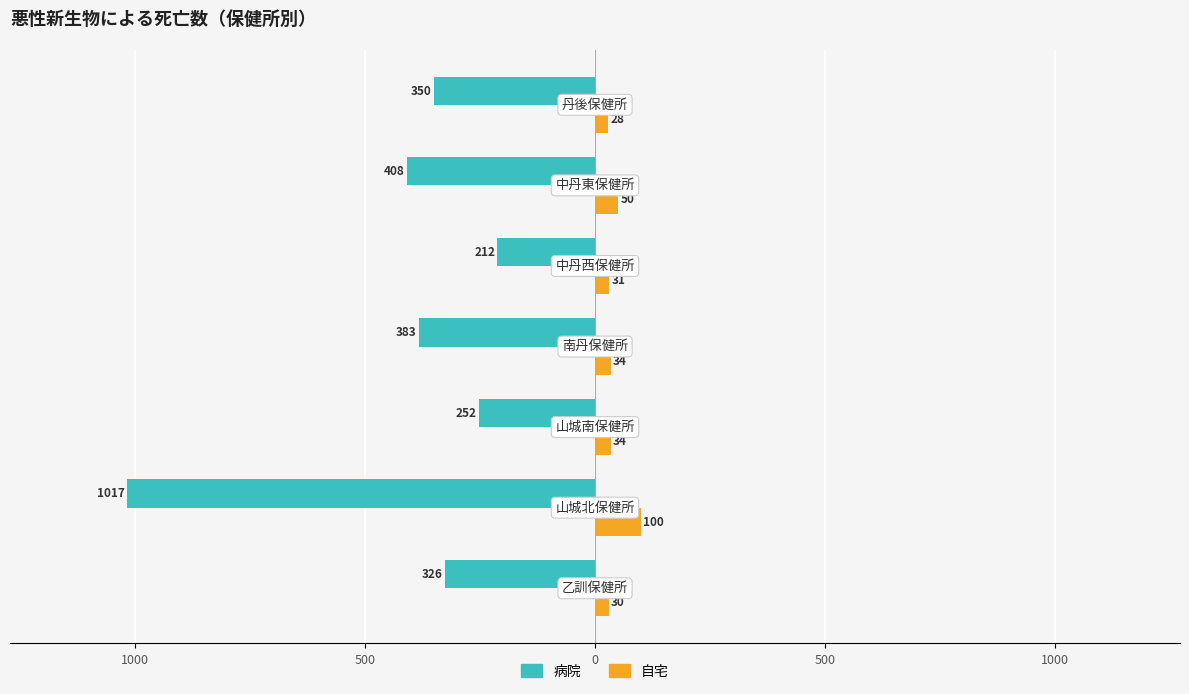

What are all the series names shown in the legend?

病院, 自宅